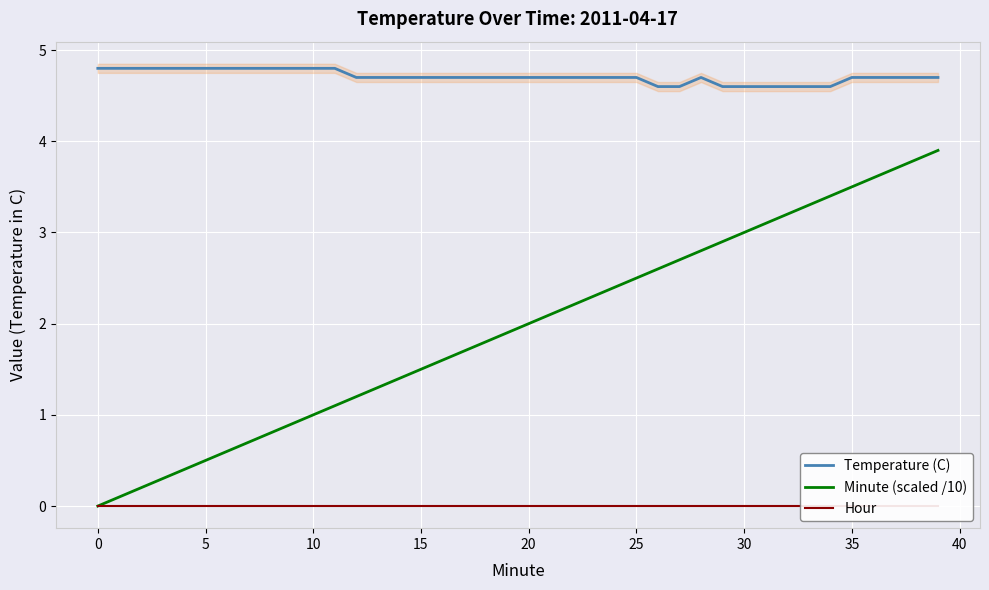

True or false: Minute (scaled /10) has a value of 0.9 at 15.

False